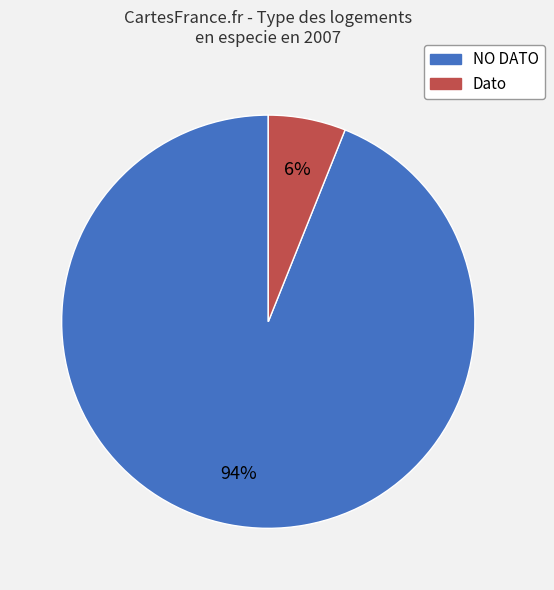

Which slice is the largest?

NO DATO